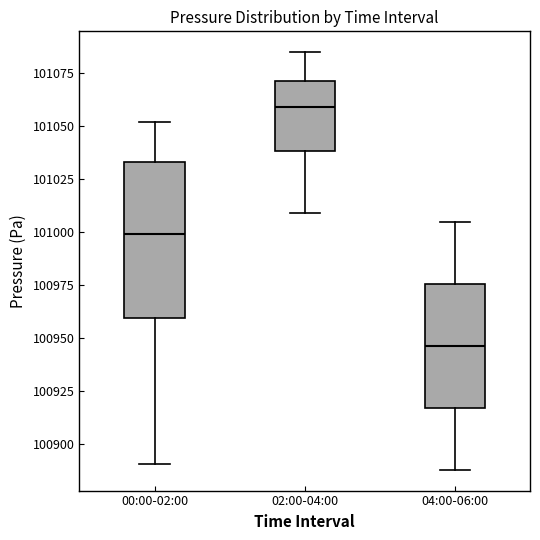

Reading left to right, transcribe this box plot: for each box, give where its median line is, the range the box spans, and where its two whiskers end, as read against the y-axis. The values are not printed on the chart, so give them approximately, as read against the axis.

00:00-02:00: median 101000, box 100960 to 101035, whiskers 100890 to 101050
02:00-04:00: median 101060, box 101040 to 101070, whiskers 101010 to 101085
04:00-06:00: median 100945, box 100915 to 100975, whiskers 100890 to 101005